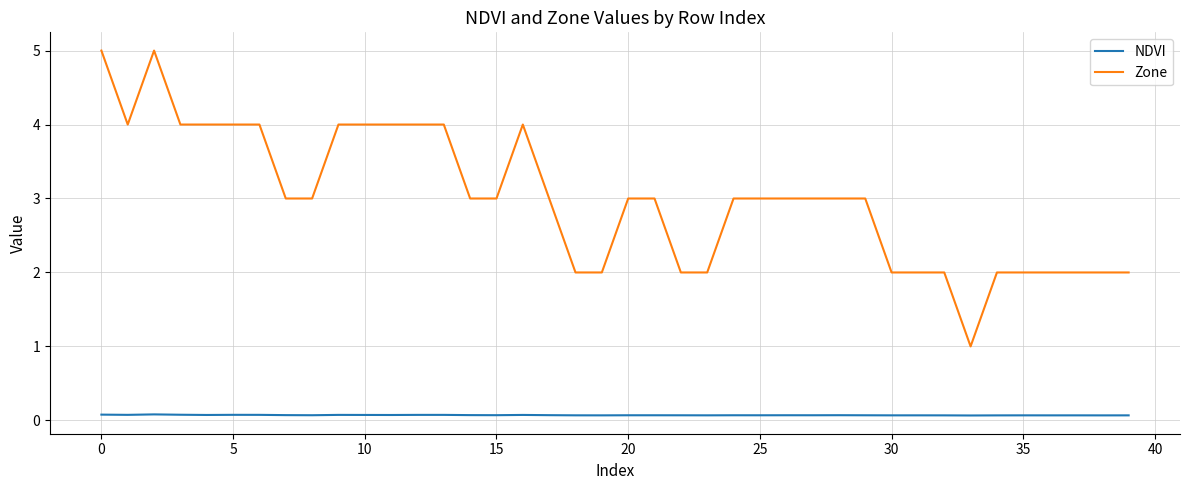

List the series in order of their overall mean, highest first.

Zone, NDVI